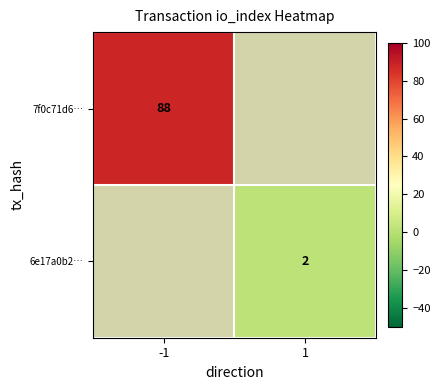

The 6e17a0b2… series shows 2 at 1. True or false?

True